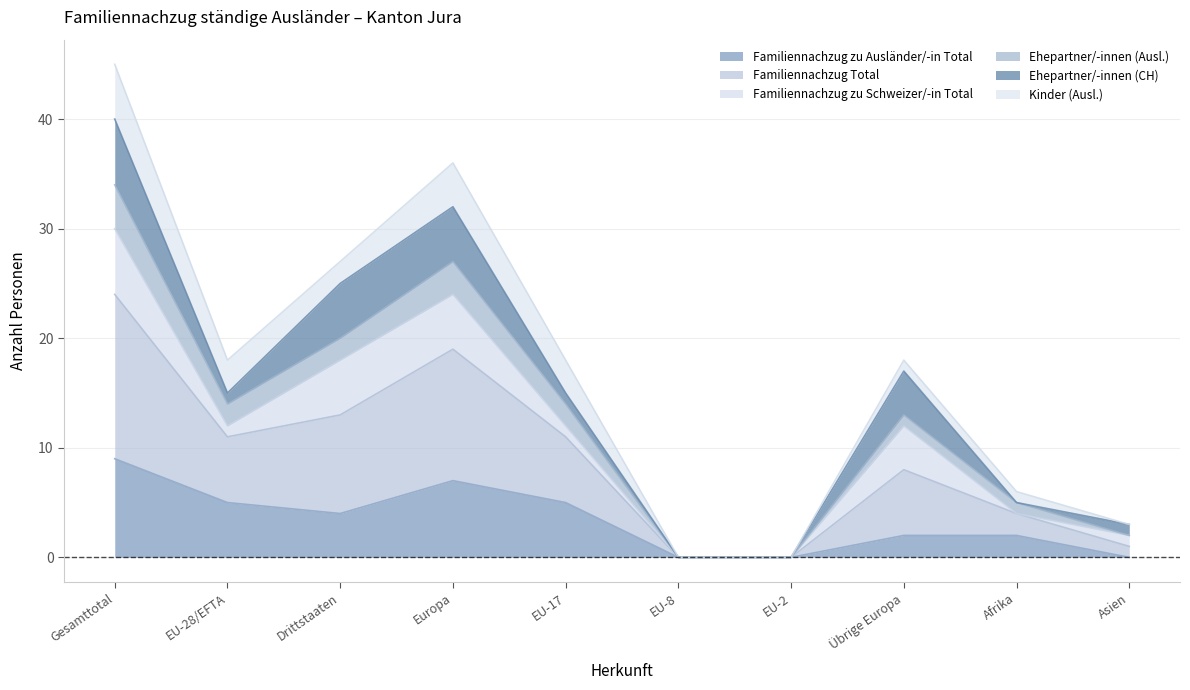

How many lines are shown in the chart?

6